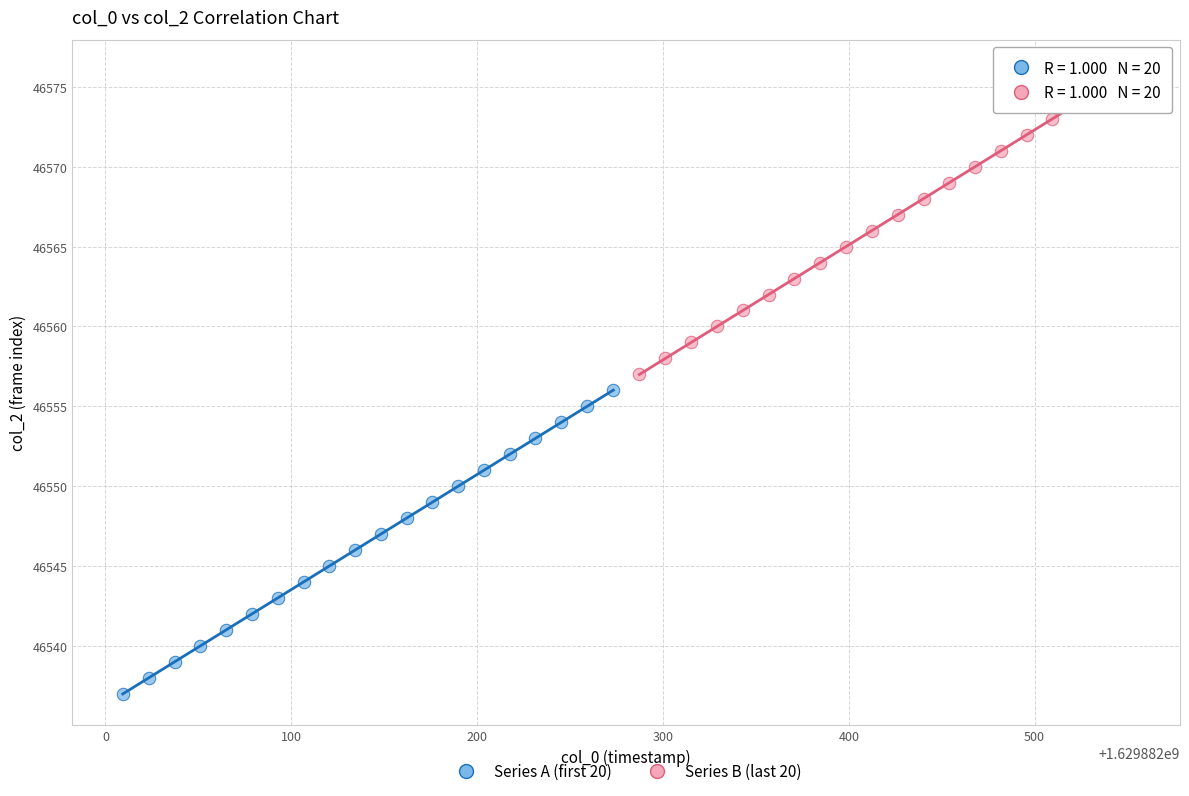

Which series reaches the minimum Y coordinate?

Series A (first 20)